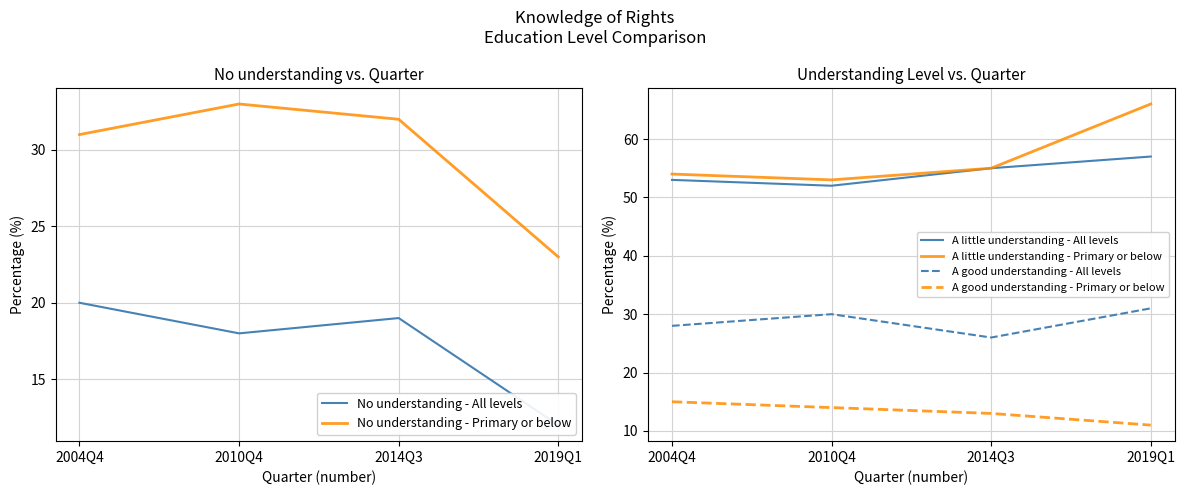

Reading right to left, list all the values displayed in this chart.

No understanding - All levels: 12	19	18	20
No understanding - Primary or below: 23	32	33	31
A little understanding - All levels: 57	55	52	53
A little understanding - Primary or below: 66	55	53	54
A good understanding - All levels: 31	26	30	28
A good understanding - Primary or below: 11	13	14	15